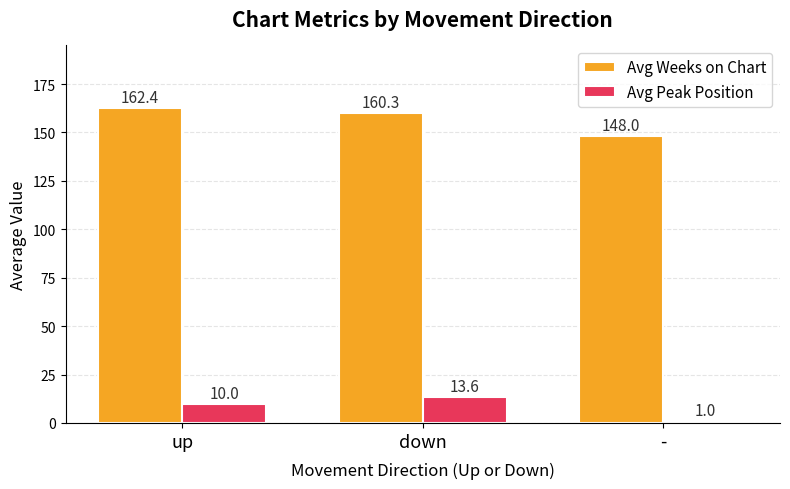

Between up and -, which series saw the biggest shift?

Avg Weeks on Chart